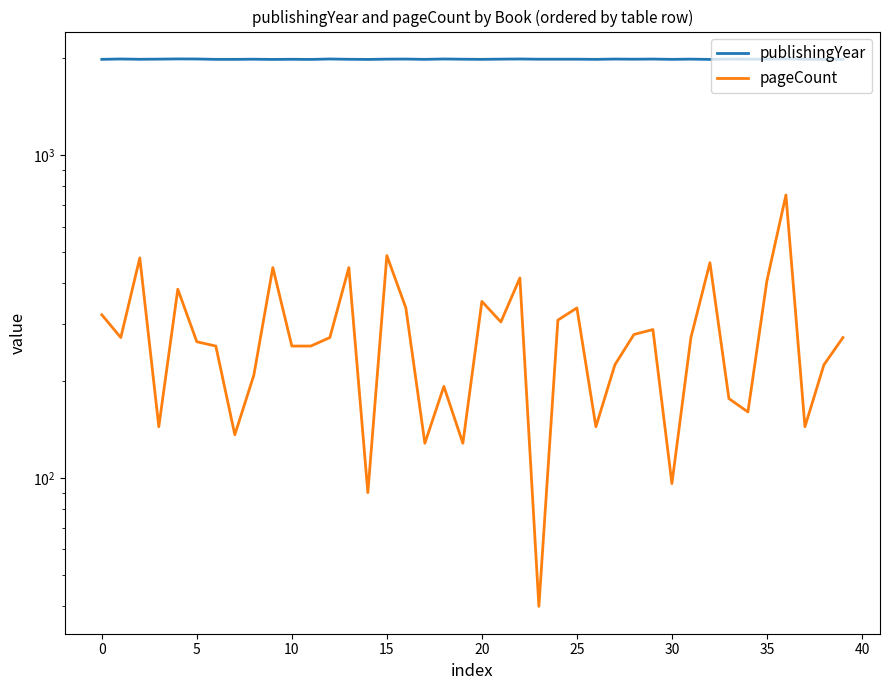

How many data points does each series have?

40